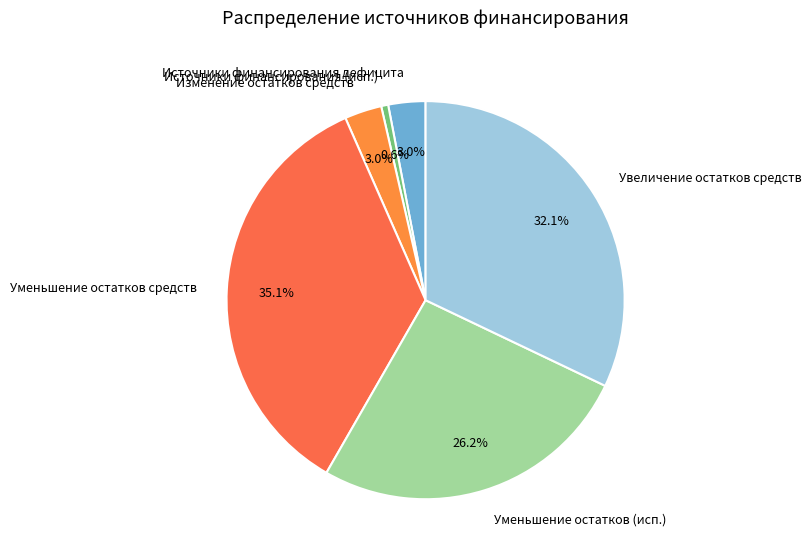

How many slices are in this pie chart?

6